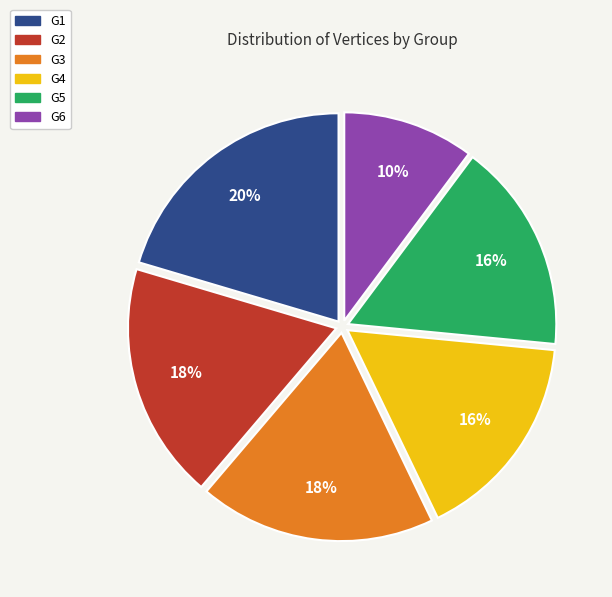

Combined, do G1 and G4 account for over 50%?

No